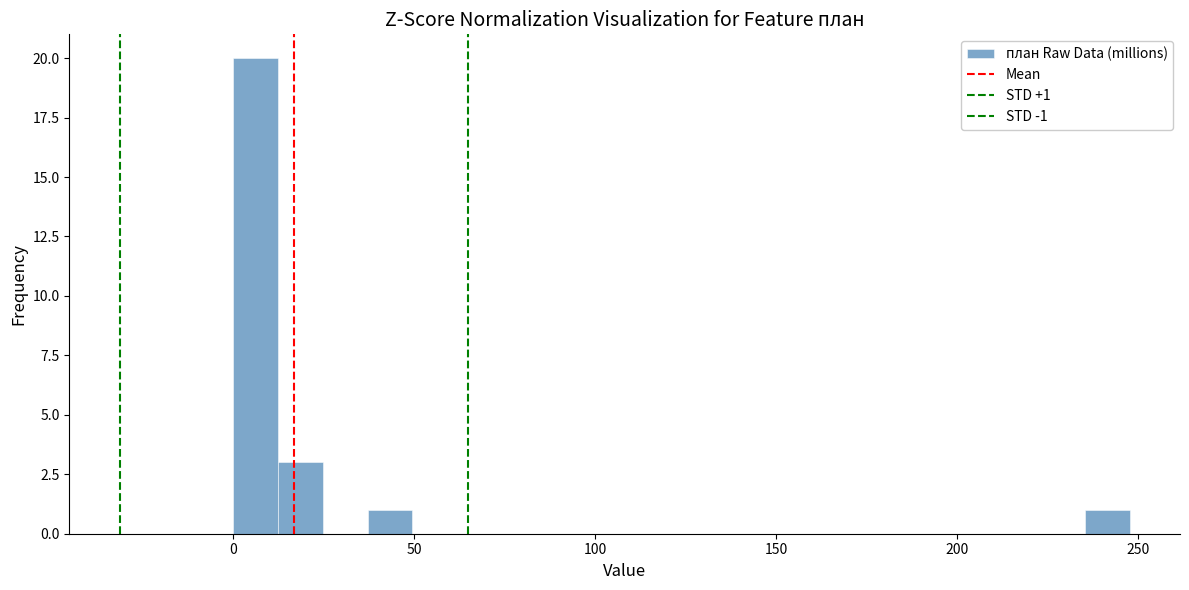

Read against the x-axis, roughly where is the centre of the tallest bar?

5